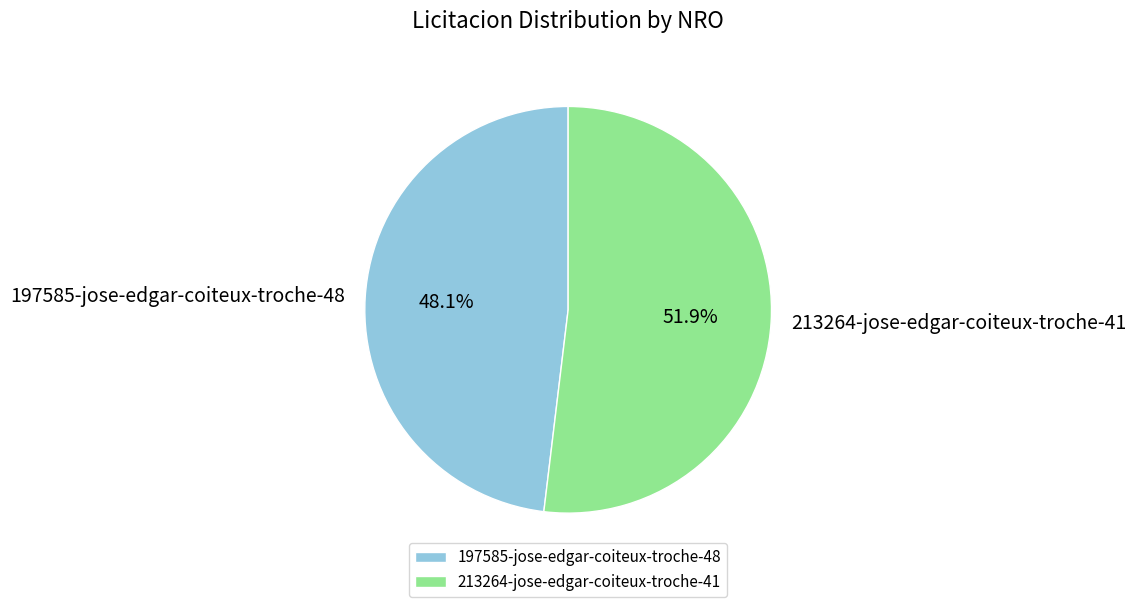

The 213264-jose-edgar-coiteux-troche-41 slice represents 41% of the pie. True or false?

False